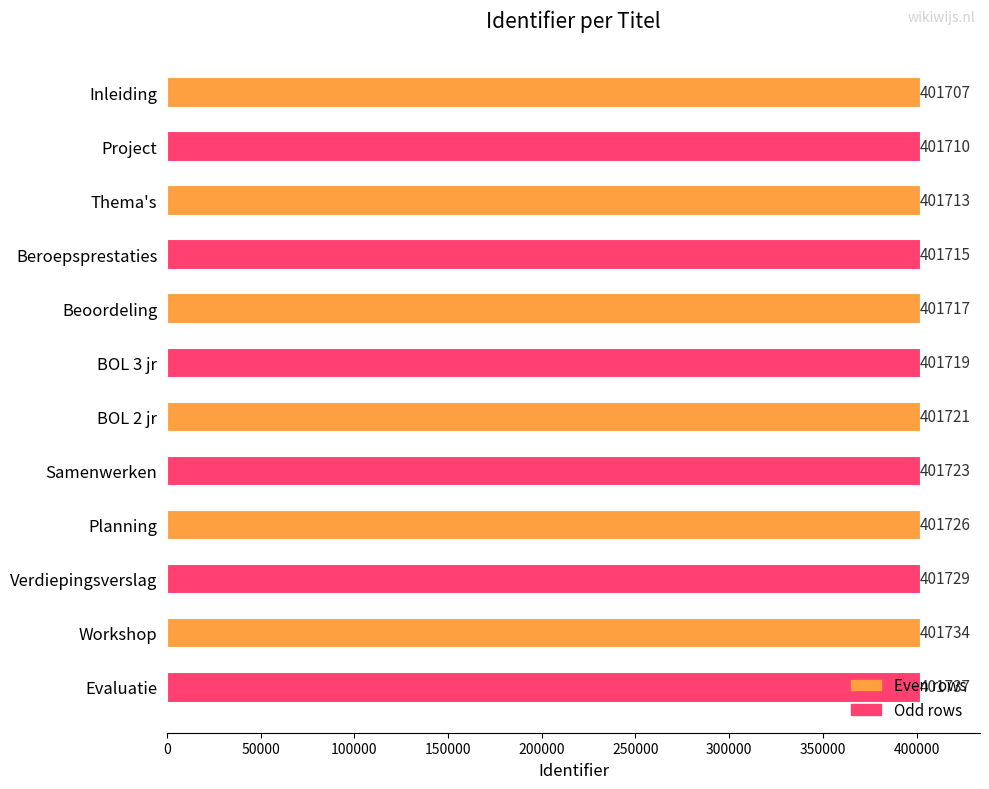

True or false: the data shows 536165 at BOL 3 jr.

False